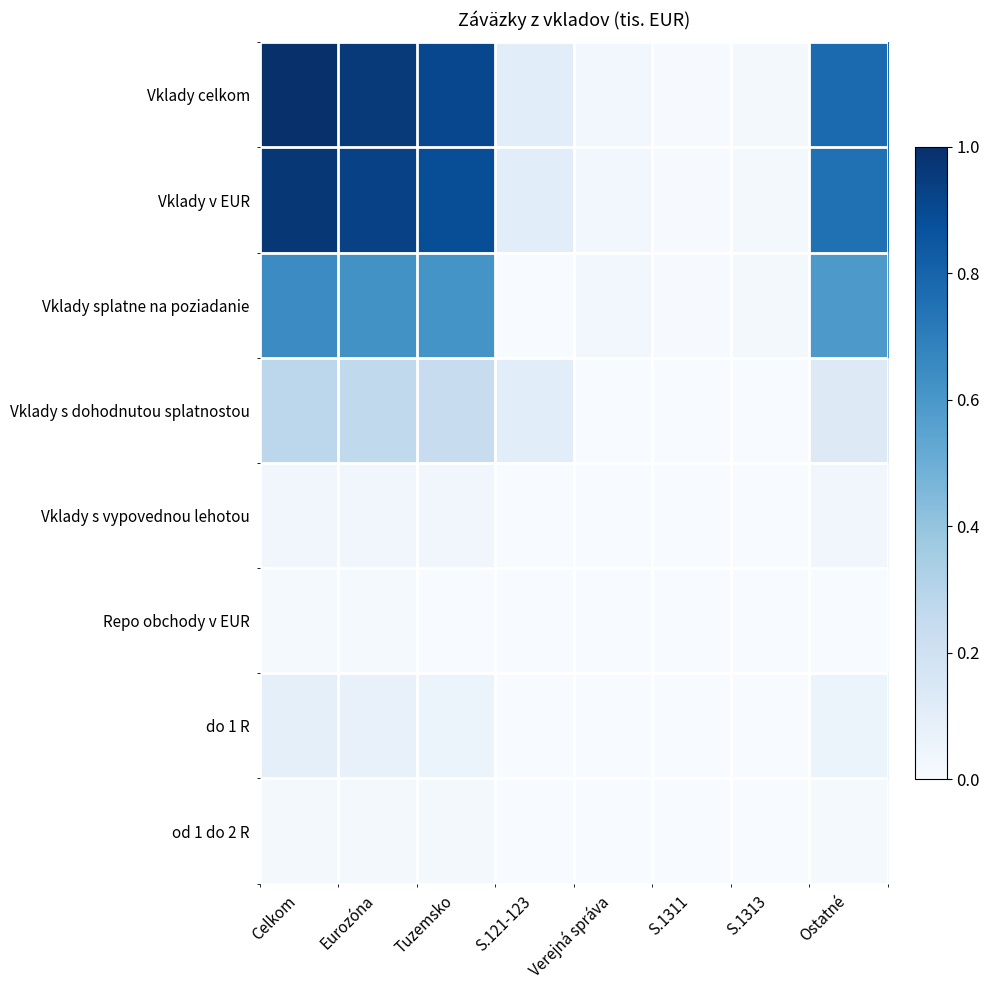

Reading left to right, extract all data points from this chart.

Vklady celkom: Celkom=1.0	Eurozóna=1.0	Tuzemsko=0.9	S.121-123=0.1	Verejná správa=0.0	S.1311=0.0	S.1313=0.0	Ostatné=0.8
Vklady v EUR: Celkom=1.0	Eurozóna=0.9	Tuzemsko=0.9	S.121-123=0.1	Verejná správa=0.0	S.1311=0.0	S.1313=0.0	Ostatné=0.8
Vklady splatne na poziadanie: Celkom=0.6	Eurozóna=0.6	Tuzemsko=0.6	S.121-123=0.0	Verejná správa=0.0	S.1311=0.0	S.1313=0.0	Ostatné=0.6
Vklady s dohodnutou splatnostou: Celkom=0.3	Eurozóna=0.3	Tuzemsko=0.2	S.121-123=0.1	Verejná správa=0.0	S.1311=0.0	S.1313=0.0	Ostatné=0.1
Vklady s vypovednou lehotou: Celkom=0.0	Eurozóna=0.0	Tuzemsko=0.0	S.121-123=0.0	Verejná správa=0.0	S.1311=0.0	S.1313=0.0	Ostatné=0.0
Repo obchody v EUR: Celkom=0.0	Eurozóna=0.0	Tuzemsko=0.0	S.121-123=0.0	Verejná správa=0.0	S.1311=0.0	S.1313=0.0	Ostatné=0.0
do 1 R: Celkom=0.1	Eurozóna=0.1	Tuzemsko=0.1	S.121-123=0.0	Verejná správa=0.0	S.1311=0.0	S.1313=0.0	Ostatné=0.1
od 1 do 2 R: Celkom=0.0	Eurozóna=0.0	Tuzemsko=0.0	S.121-123=0.0	Verejná správa=0.0	S.1311=0.0	S.1313=0.0	Ostatné=0.0